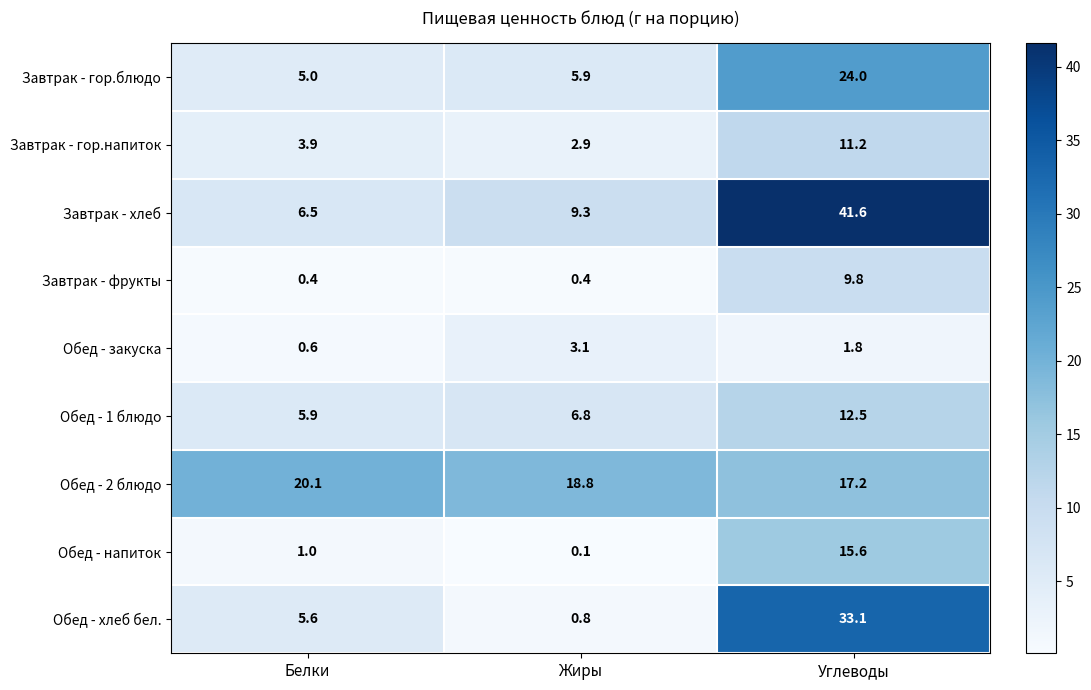

True or false: Обед - напиток has a value of 7.5 at Углеводы.

False